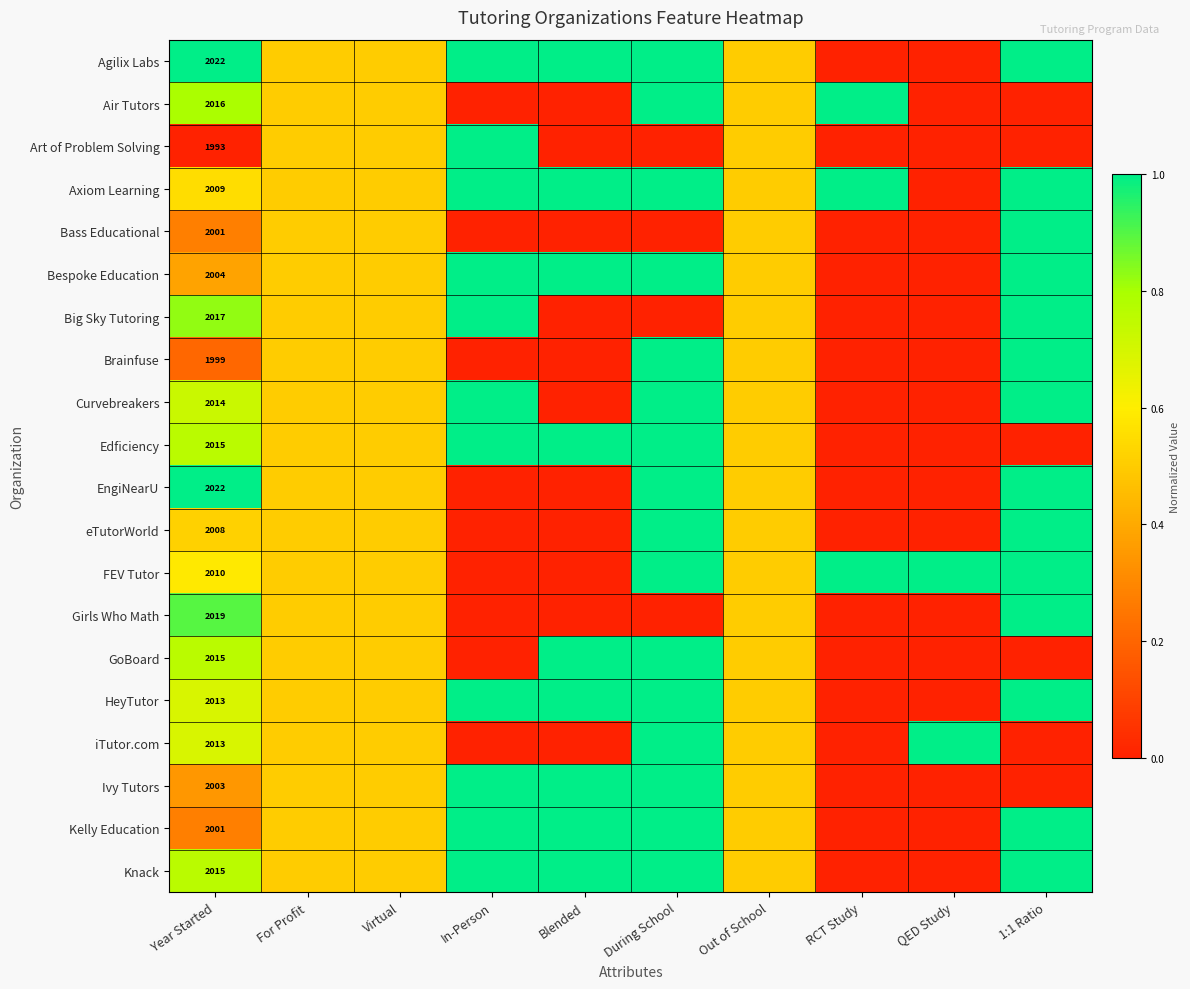

At how many categories does at least one series exceed 0?

10